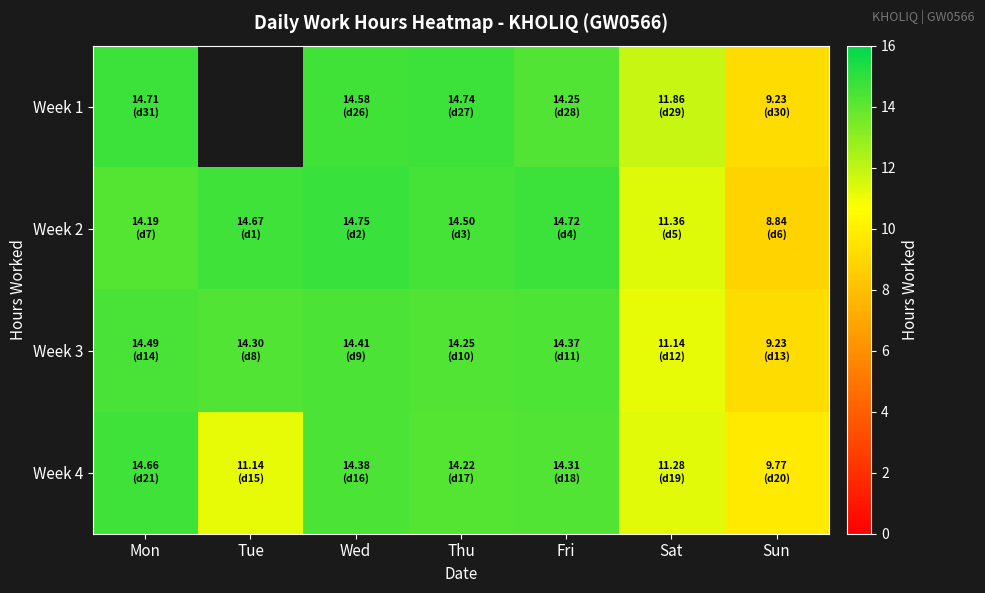

What is the difference between the Week 3 values at Fri and Sun?

5.1